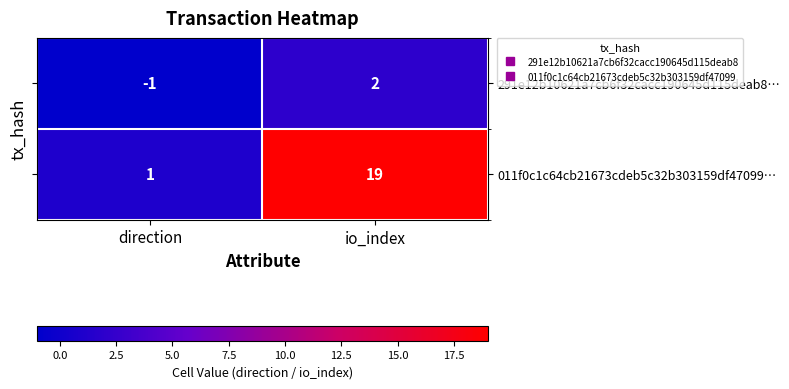

Count the number of categories in the chart.

2